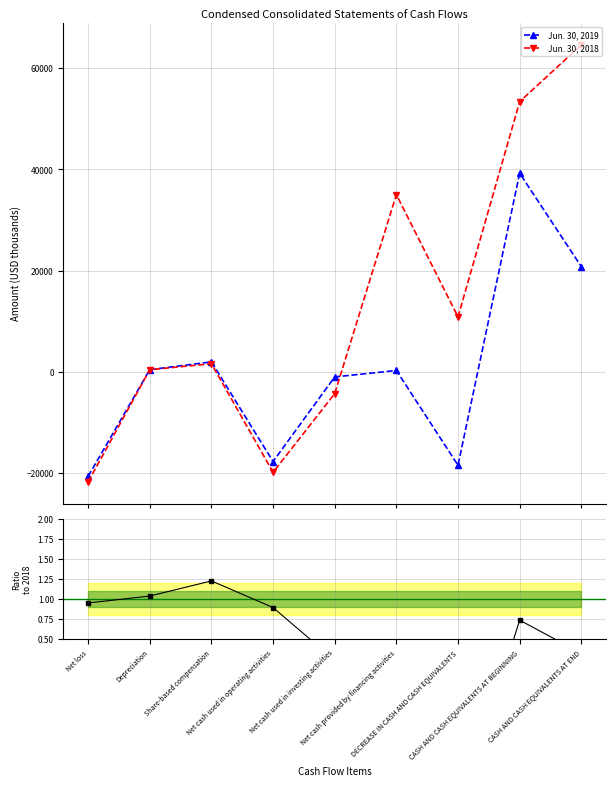

What position from the left is Net cash provided by financing activities?

6